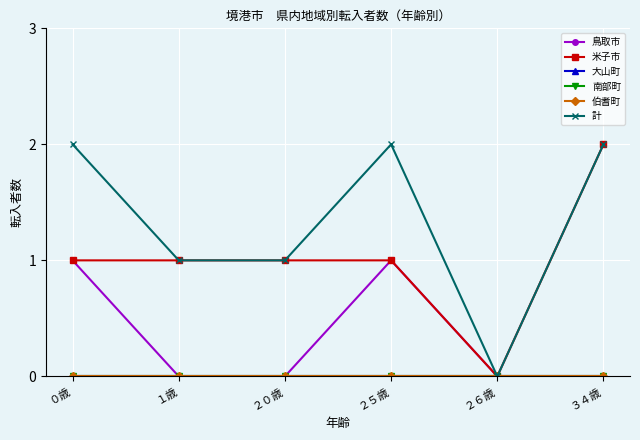

Does the chart have visible grid lines?

Yes